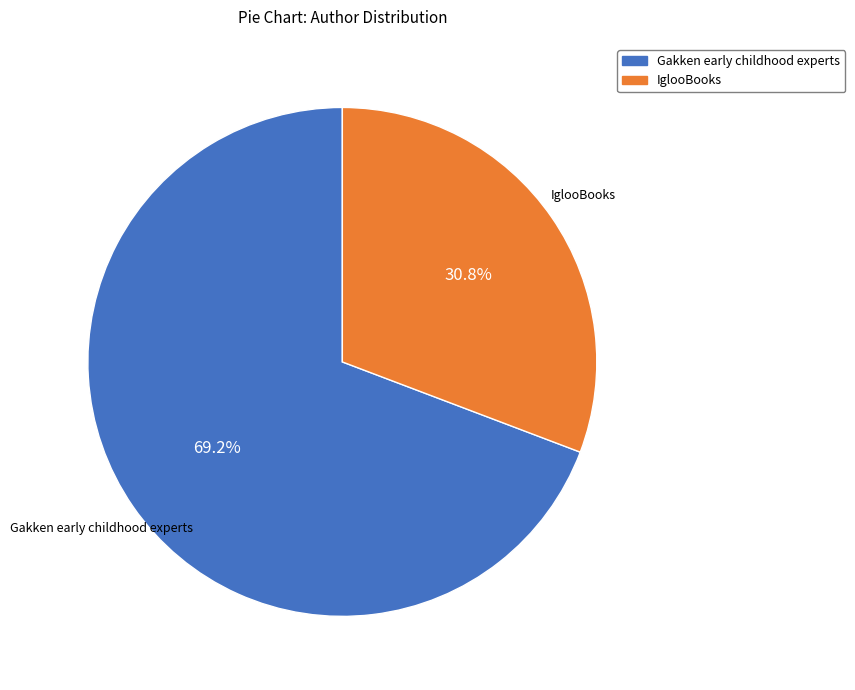

What percentage do IglooBooks and Gakken early childhood experts together represent?

100.0%